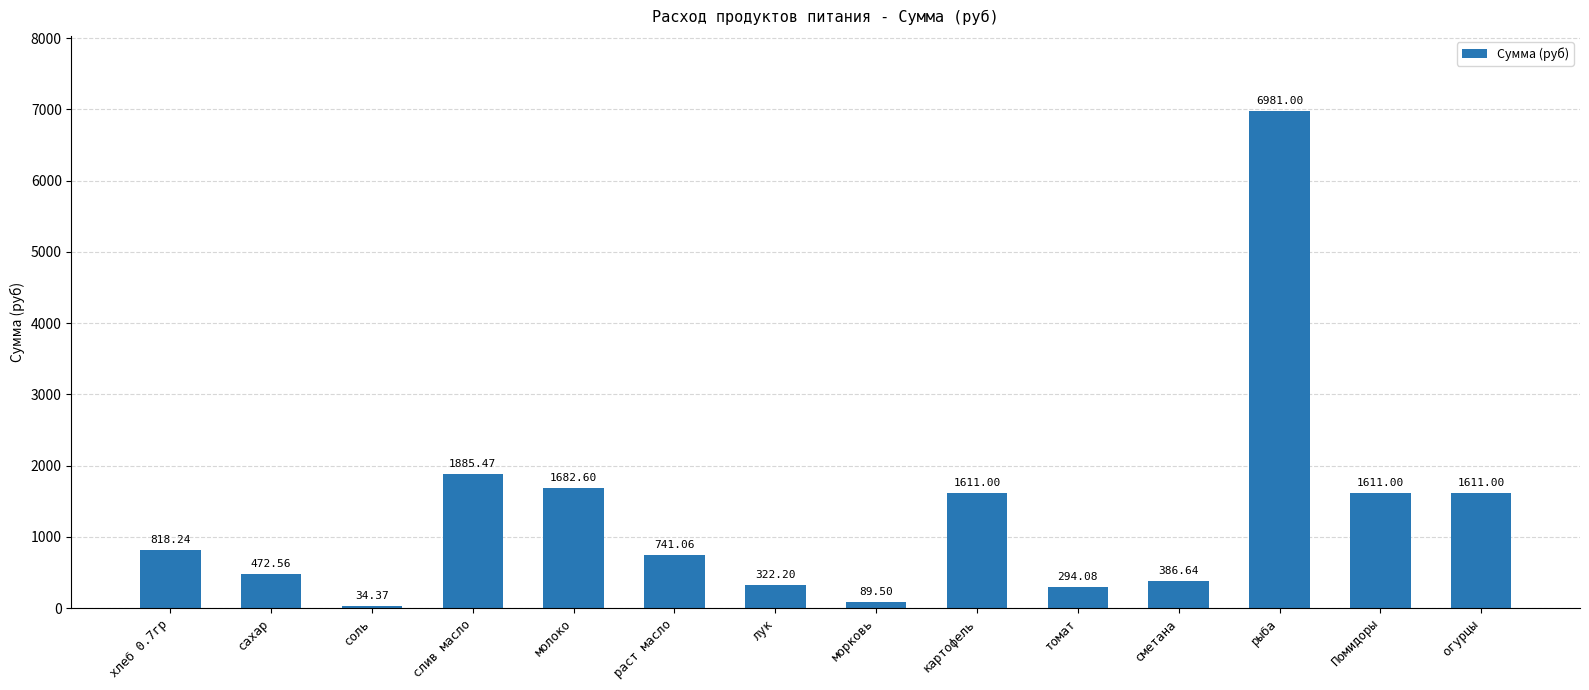

What is the label of the 14th bar from the right?

хлеб 0.7гр